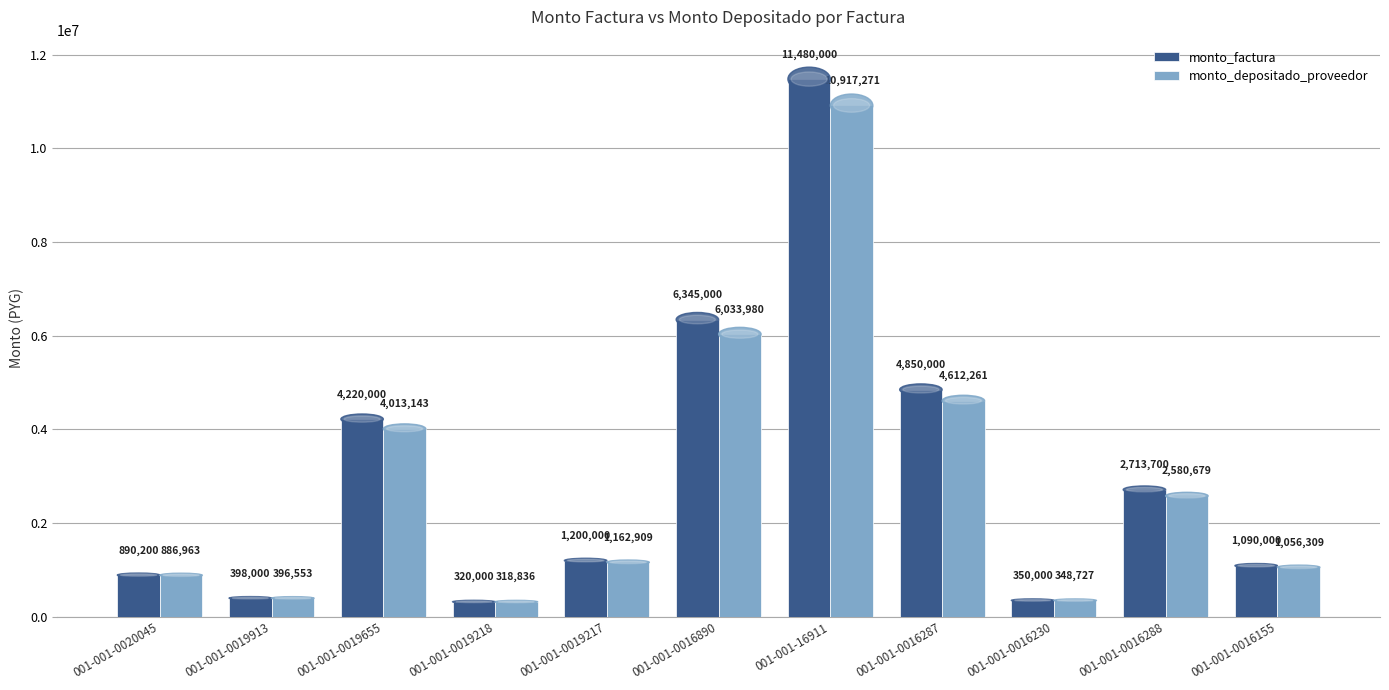

At which category is the sum across all series the highest?

001-001-16911